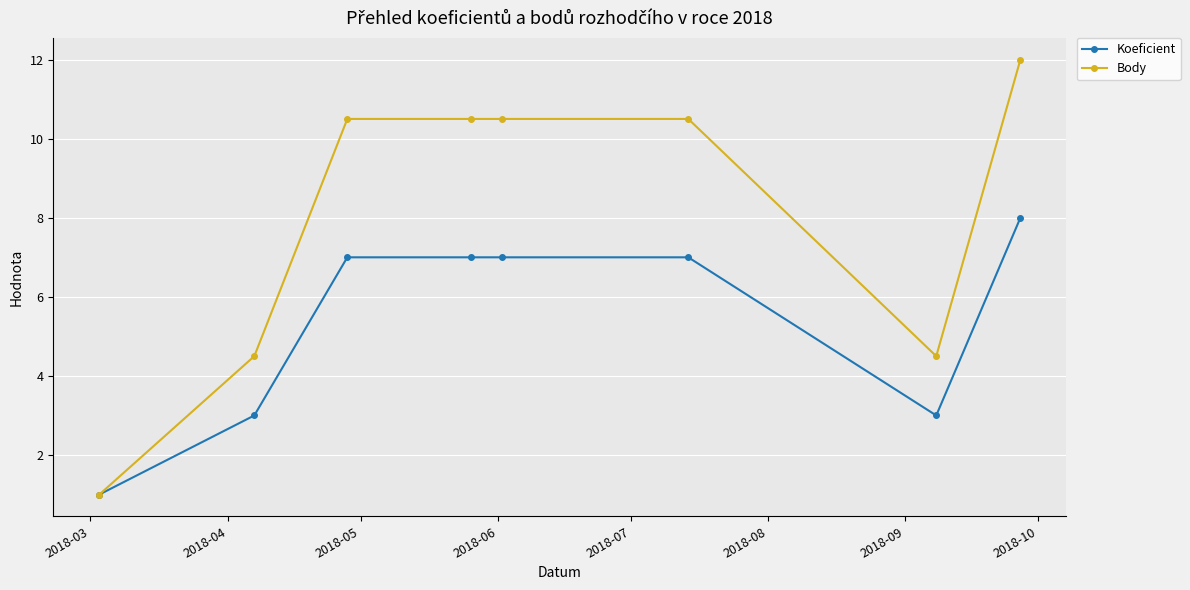

What is the highest value of the Koeficient series?

8.0